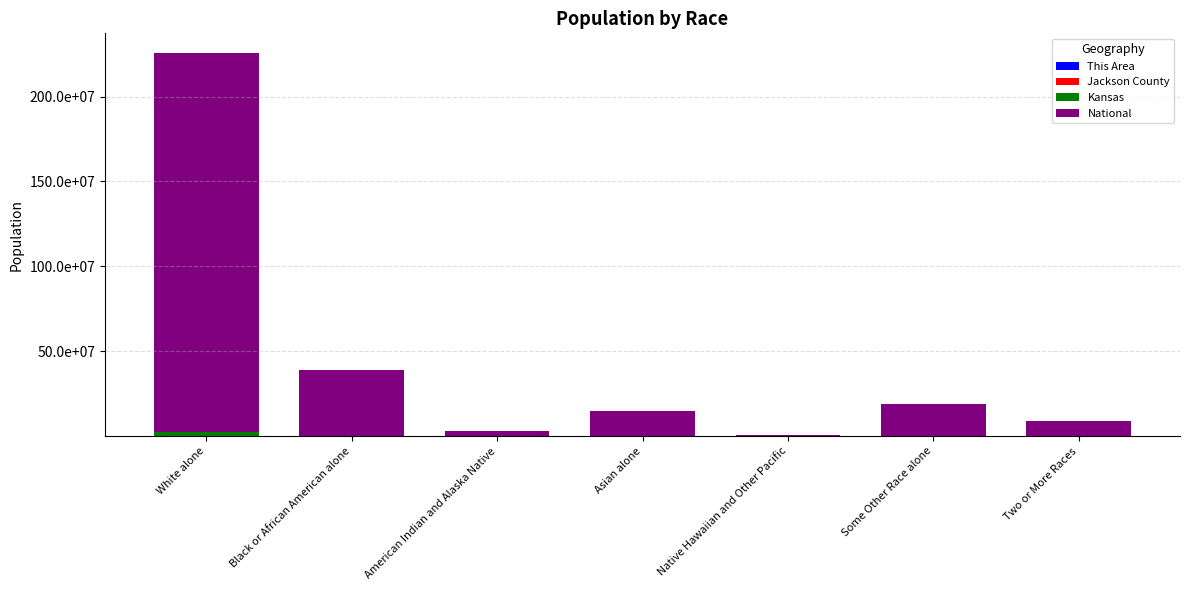

Is it true that Kansas equals 2391044 at White alone?

True